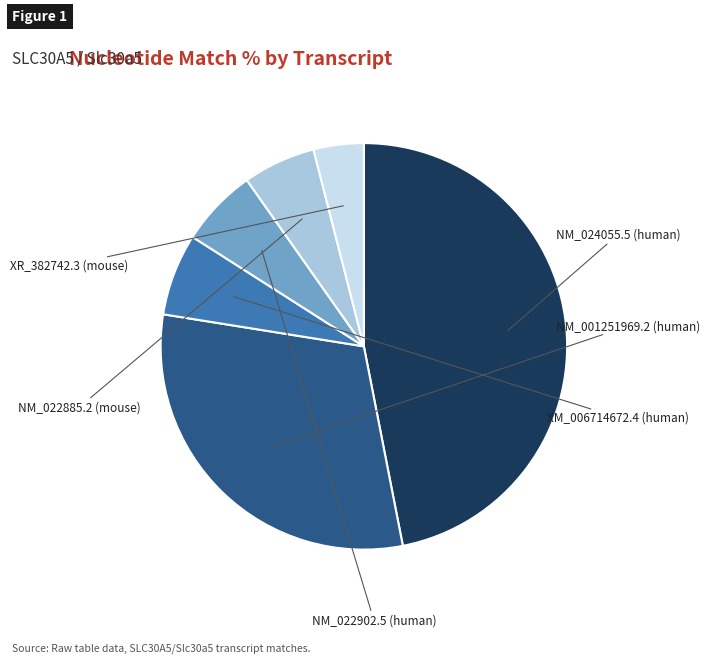

Is there a majority slice in this chart?

No